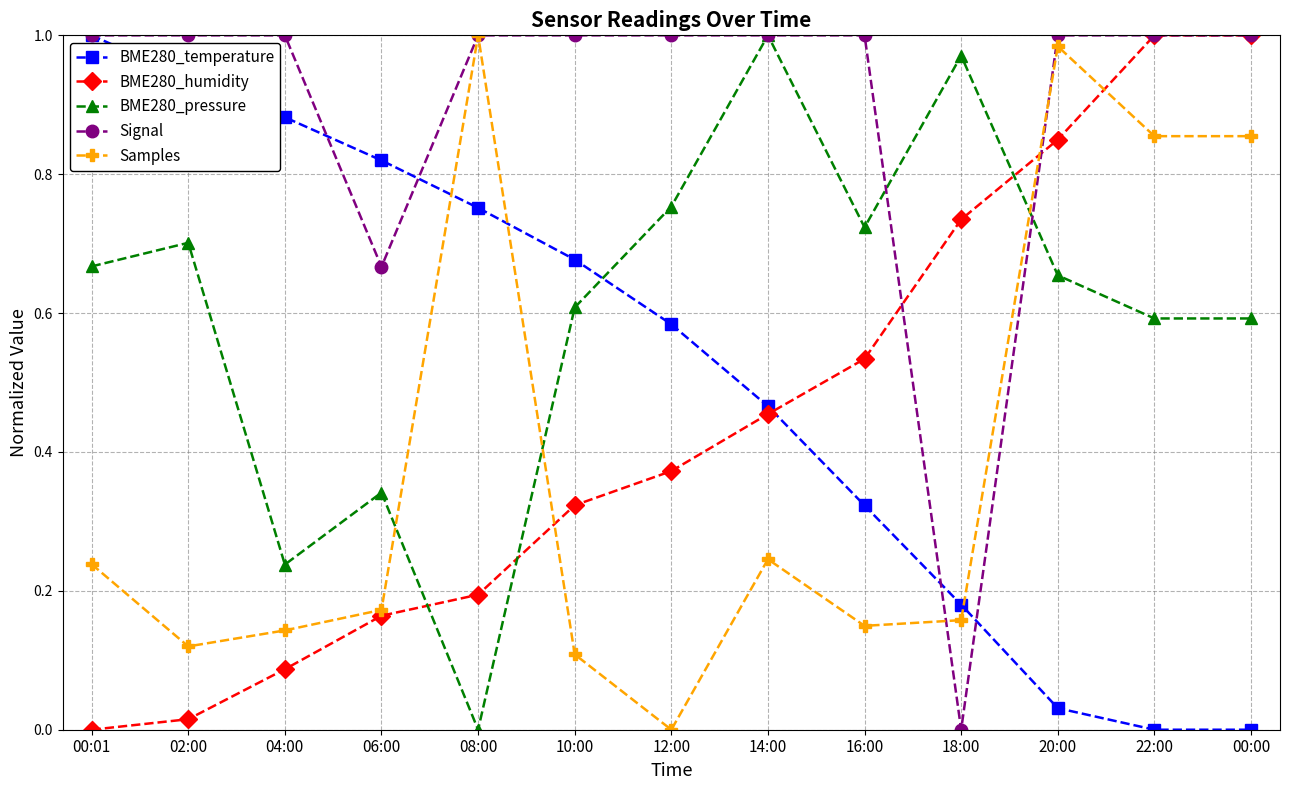

What is the total value across all series at 00:00?

3.4